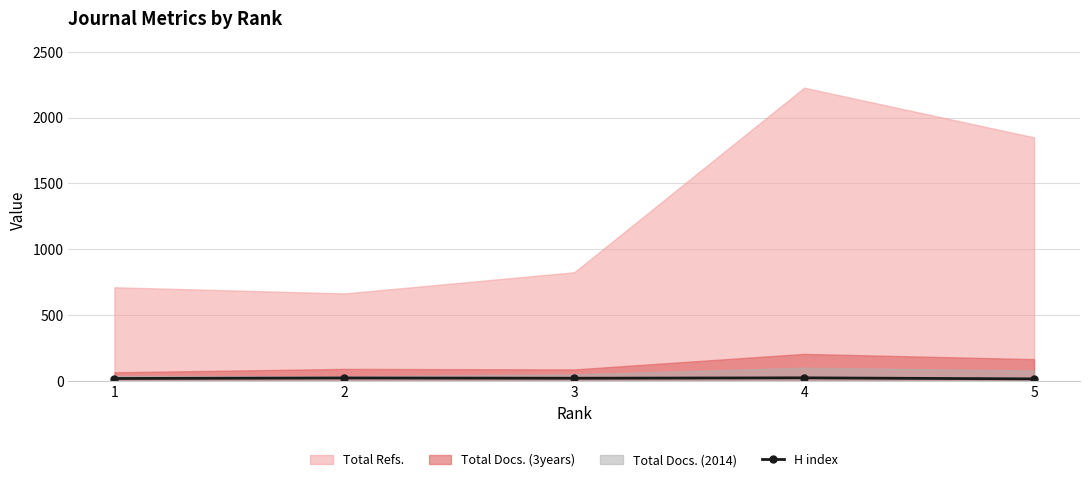

The value at 4 is 37. True or false?

False